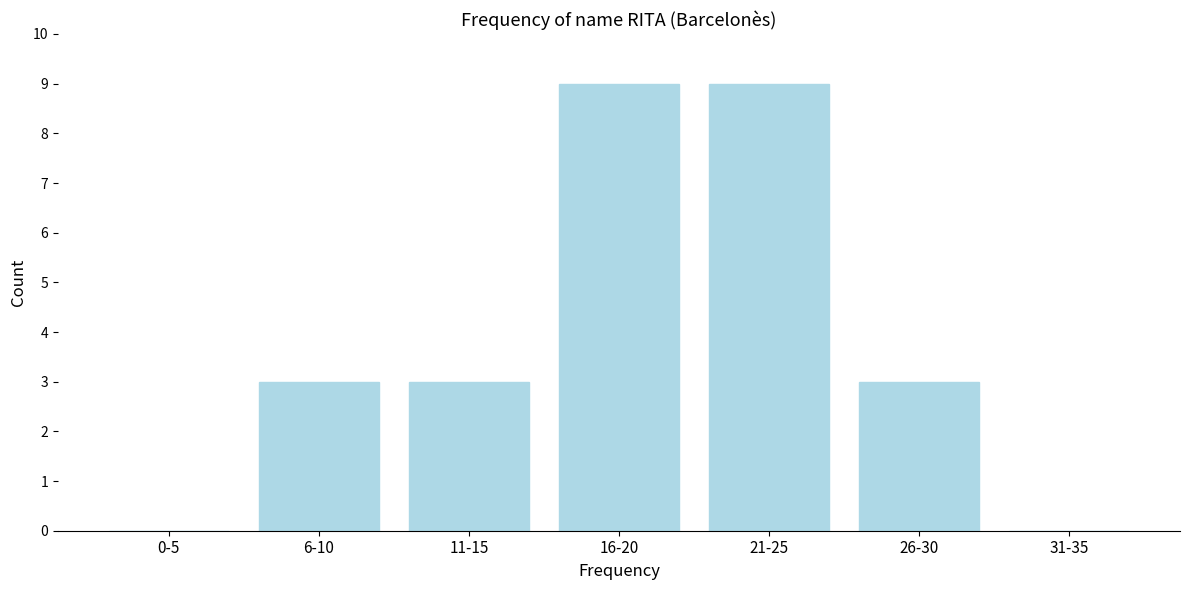

Reading left to right, transcribe all the data shown in this chart.

0-5=0	6-10=3	11-15=3	16-20=9	21-25=9	26-30=3	31-35=0